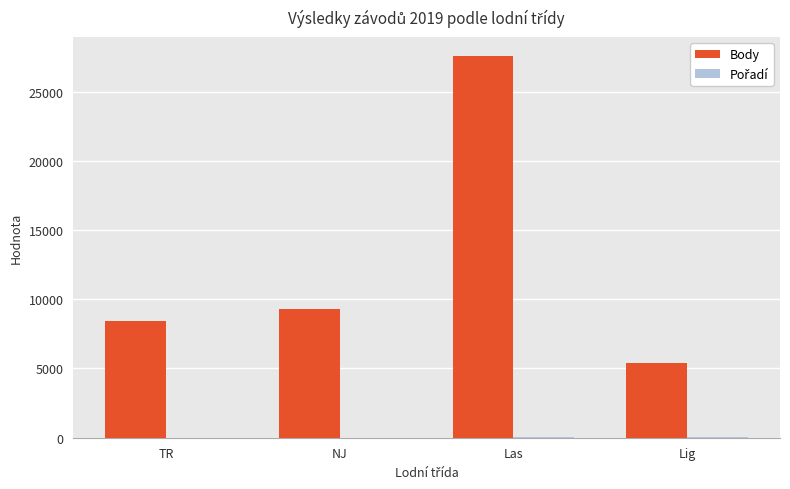

At which label is Body closest to 16489?

NJ